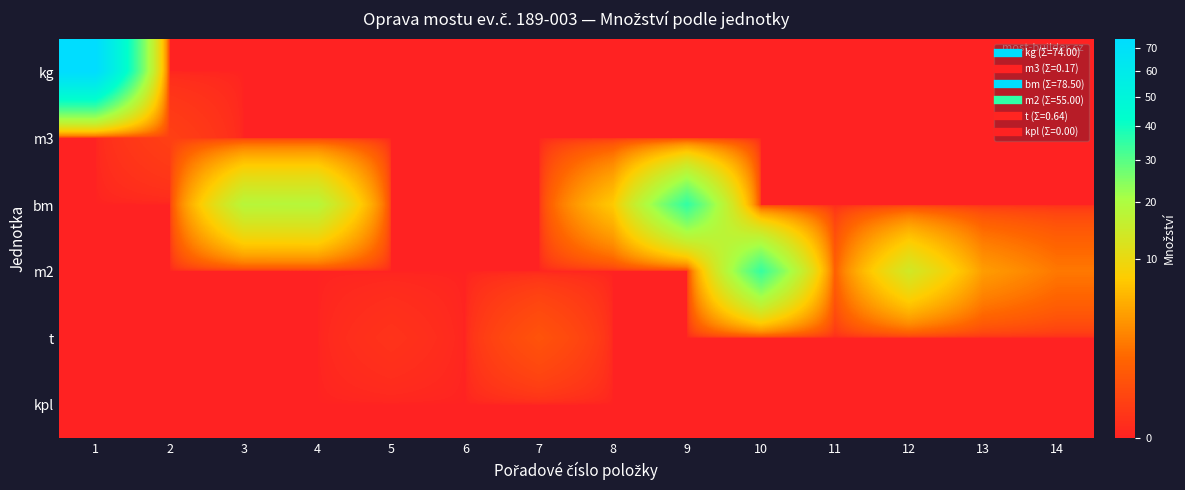

Which series has the widest spread of values?

kg